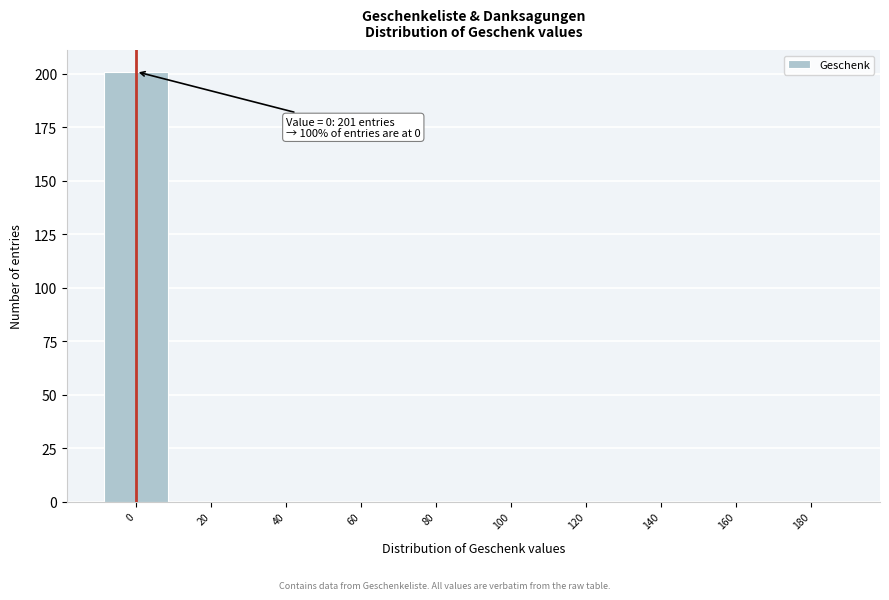

Reading left to right, list all the values displayed in this chart.

0=201	20=0	40=0	60=0	80=0	100=0	120=0	140=0	160=0	180=0